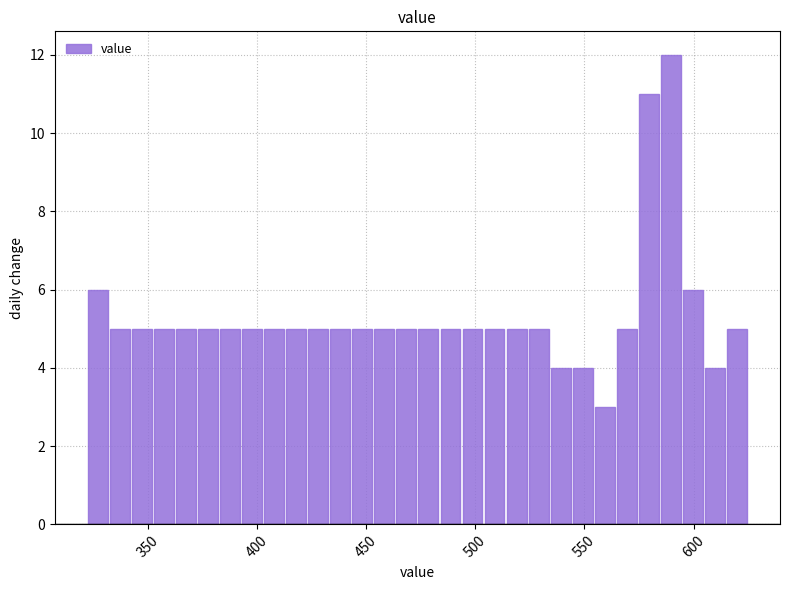

Around what value on the x-axis is the tallest bar? Give the approximate position of its centre, as read against the axis.

590